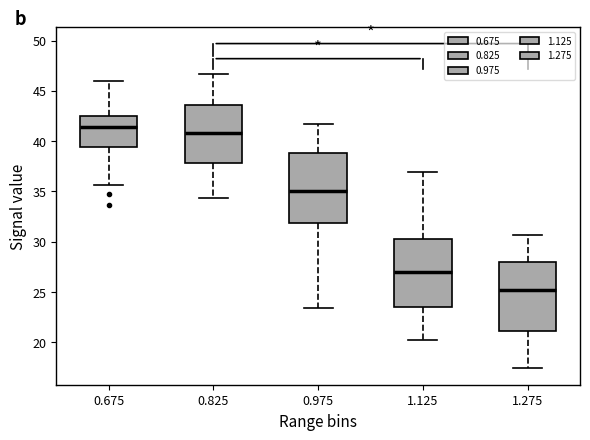

Where does the upper whisker of the box at x = 1.125 end on the y-axis? The values are not printed on the chart, so give them approximately, as read against the axis.

37.0